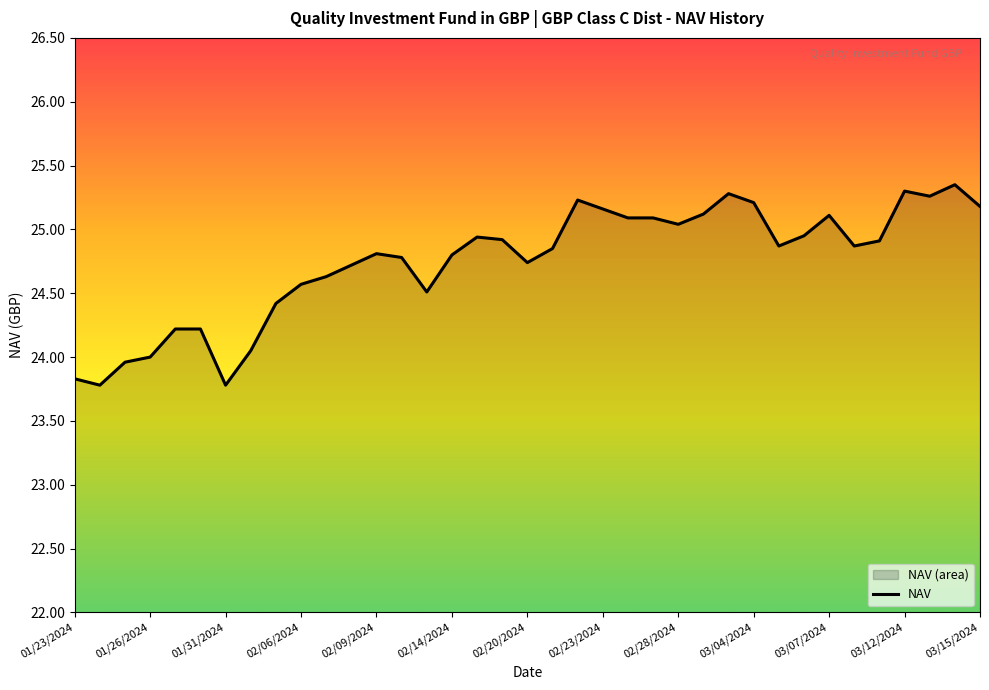

What is the sum of all values?

915.5